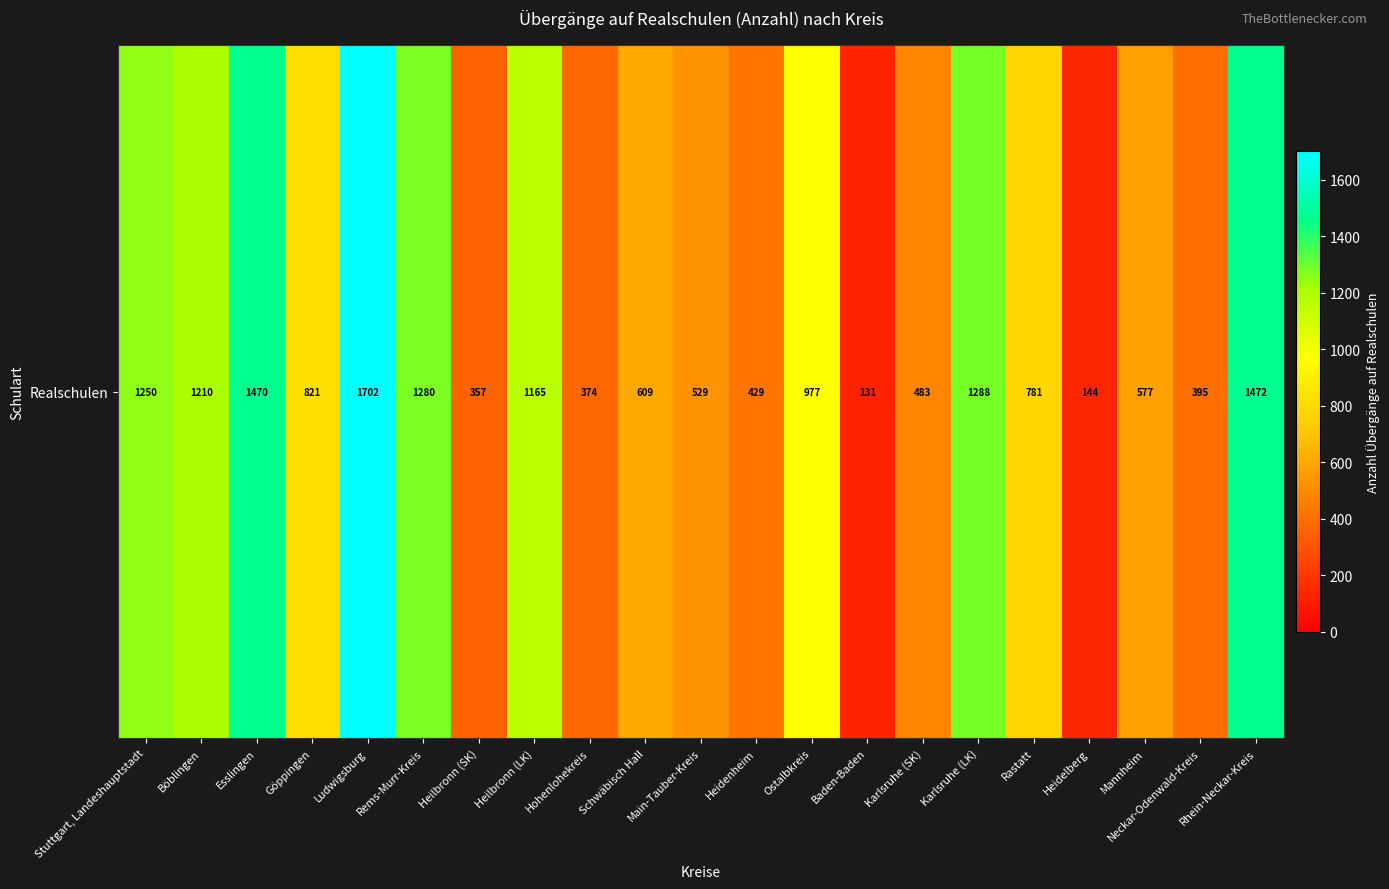

What is the average value?

831